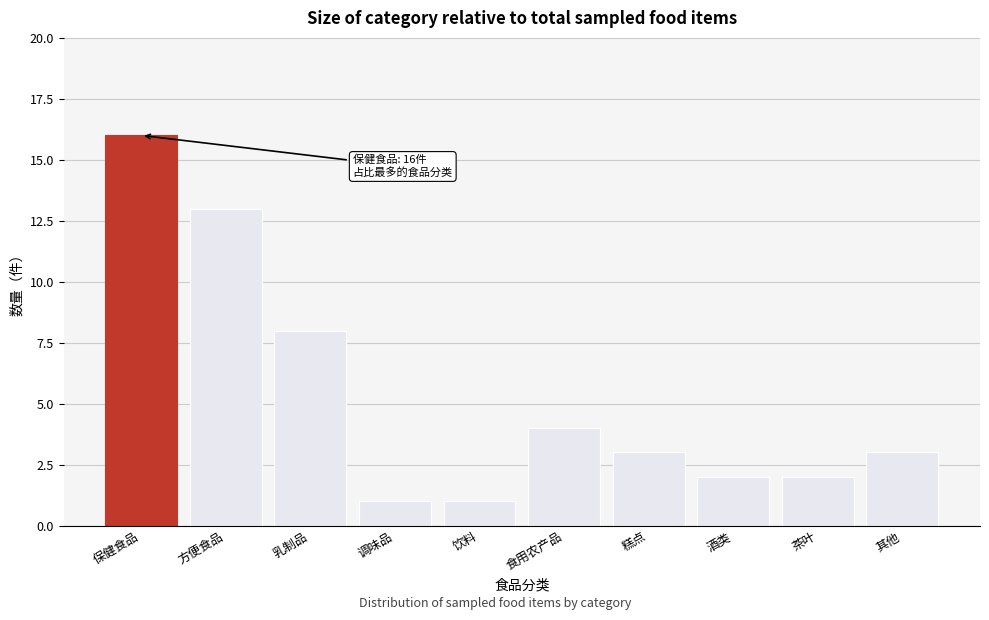

Reading left to right, extract all data points from this chart.

16	13	8	1	1	4	3	2	2	3